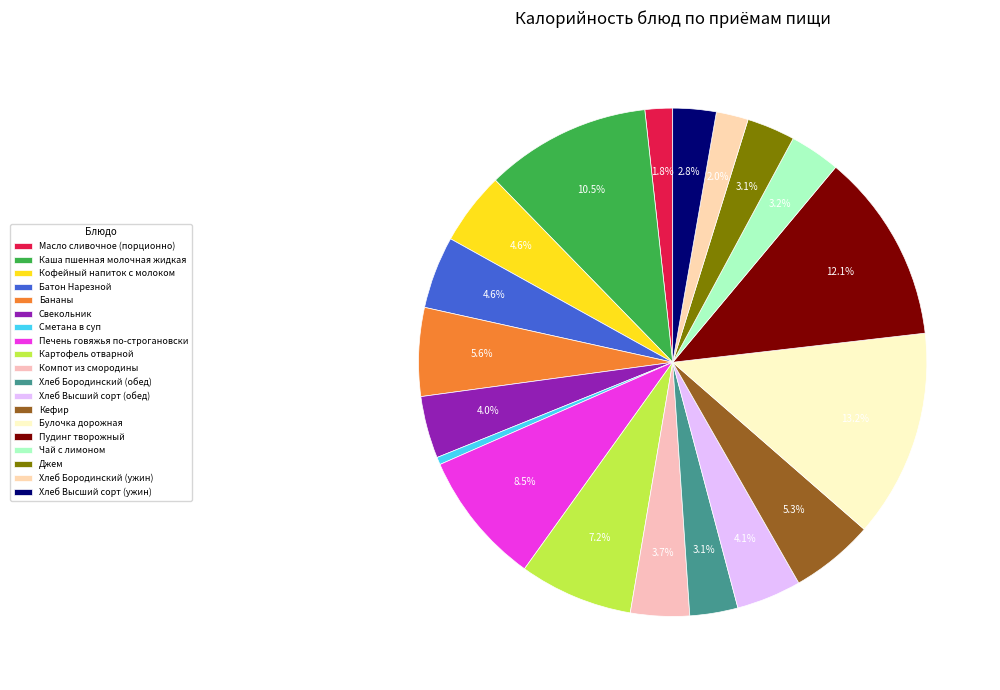

To the nearest percent, what is the difference between the Бананы and Булочка дорожная slice percentages?

8%